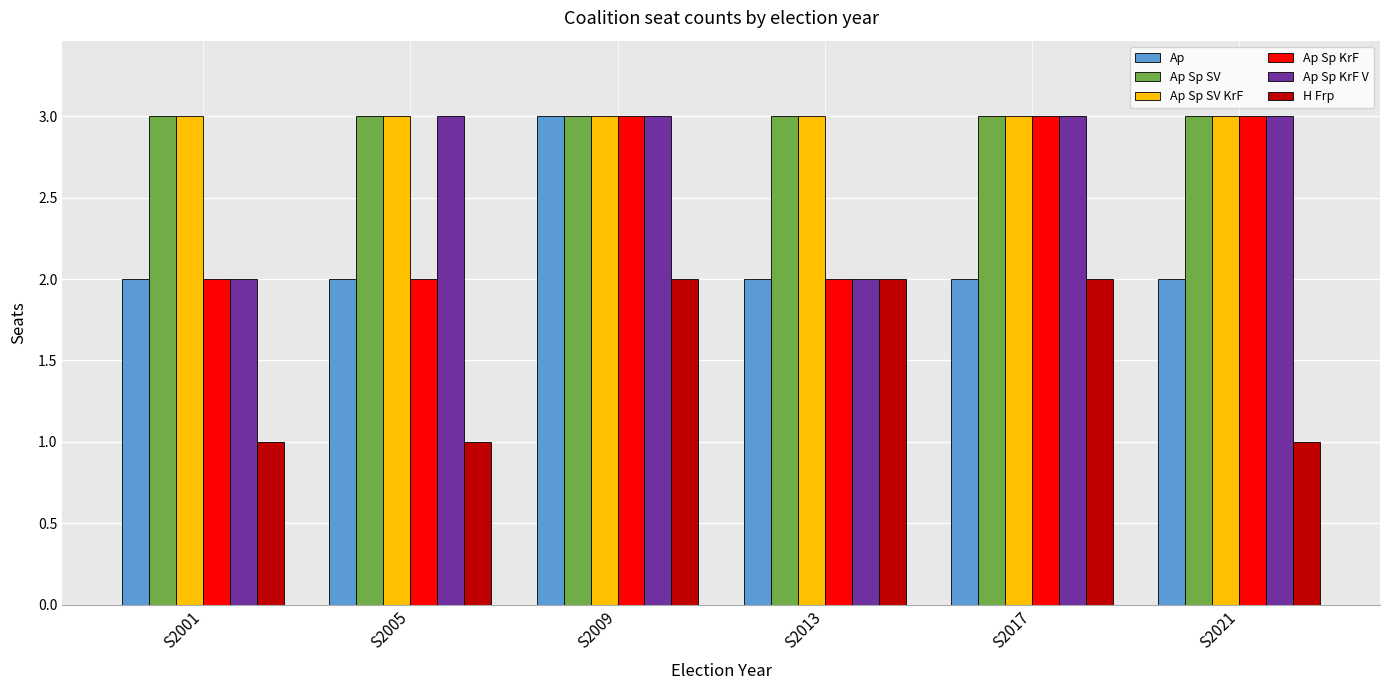

What is the total value across all series at S2017?

16